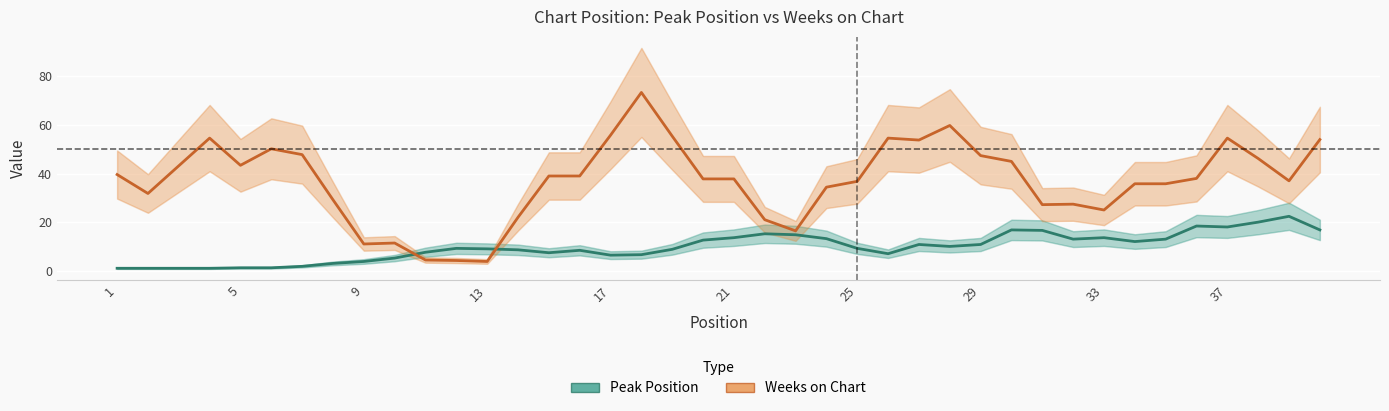

What is the value of the Weeks on Chart point at the 23rd from the left?

16.4